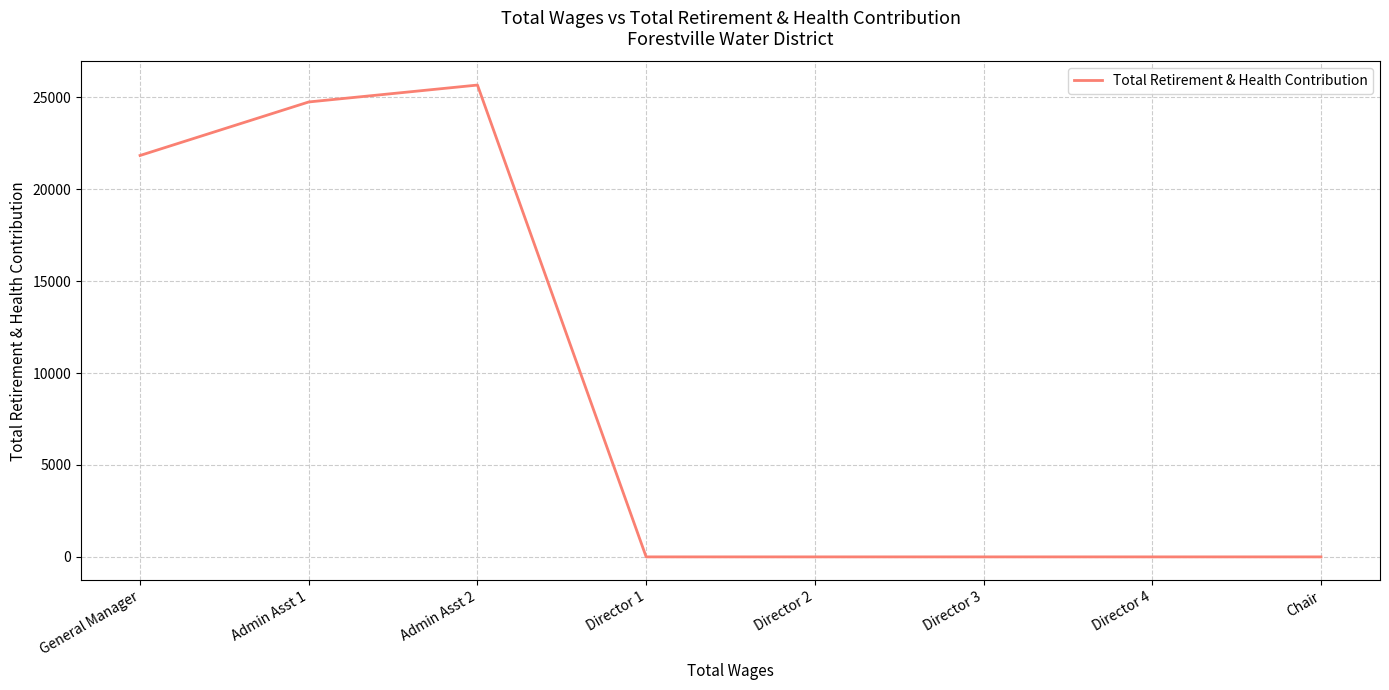

What is the sum of the values at Admin Asst 2 and Chair?

25661